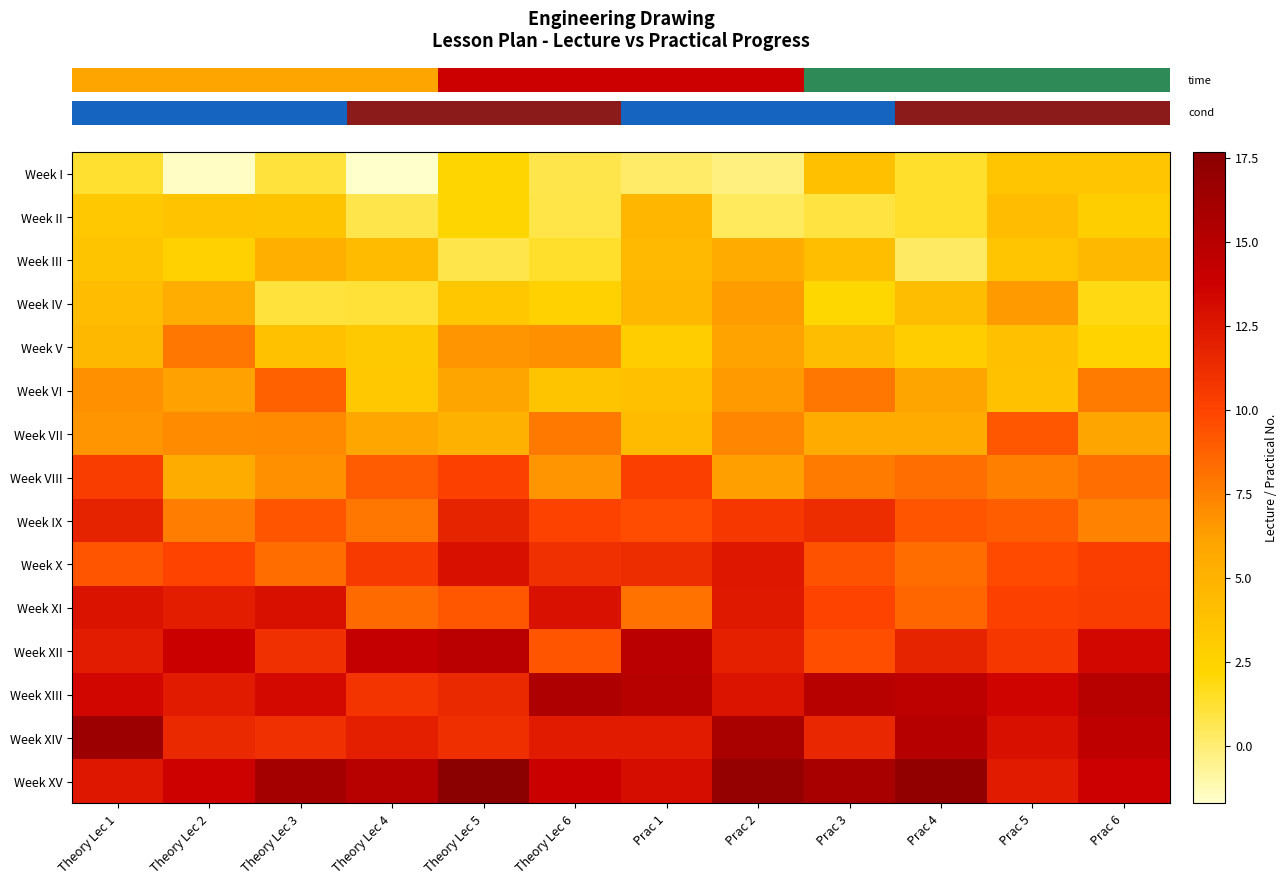

What is the maximum value shown in the chart?

17.7